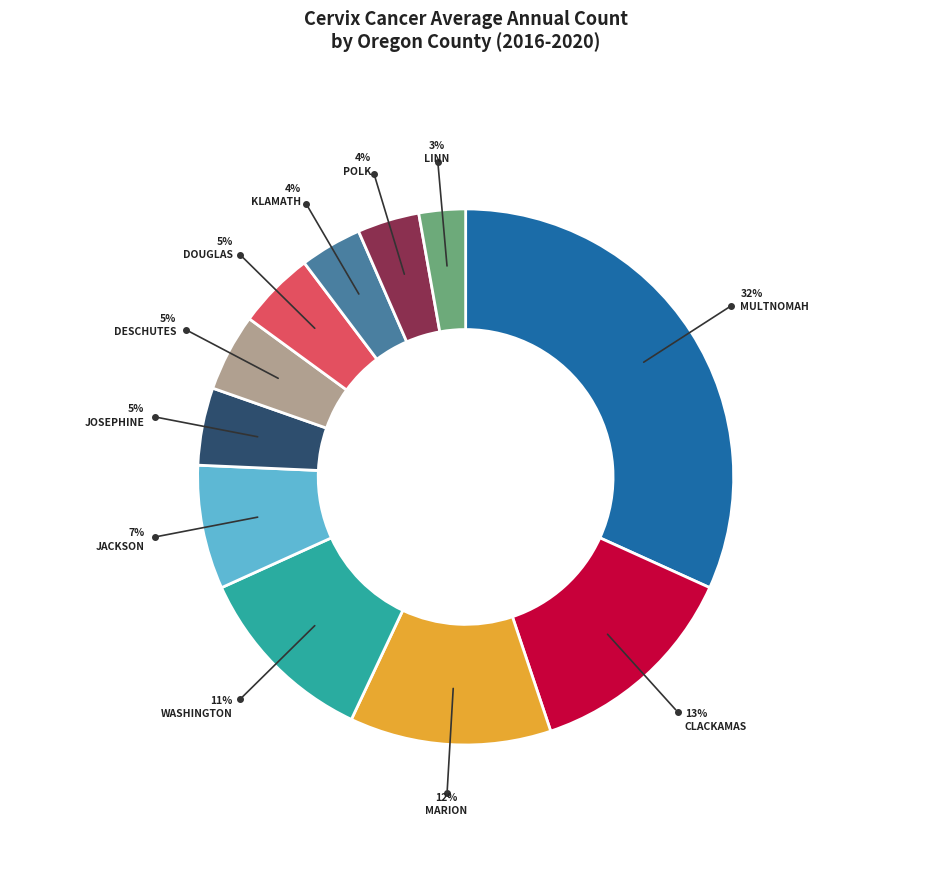

To the nearest percent, what is the average slice percentage?

9%